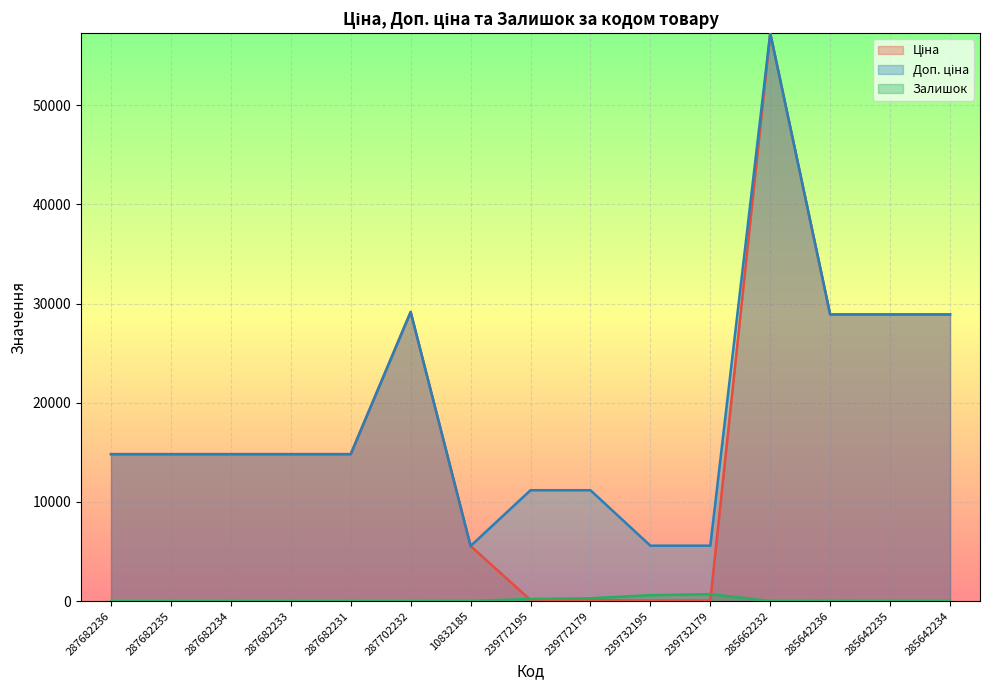

How many distinct data groups are displayed?

3